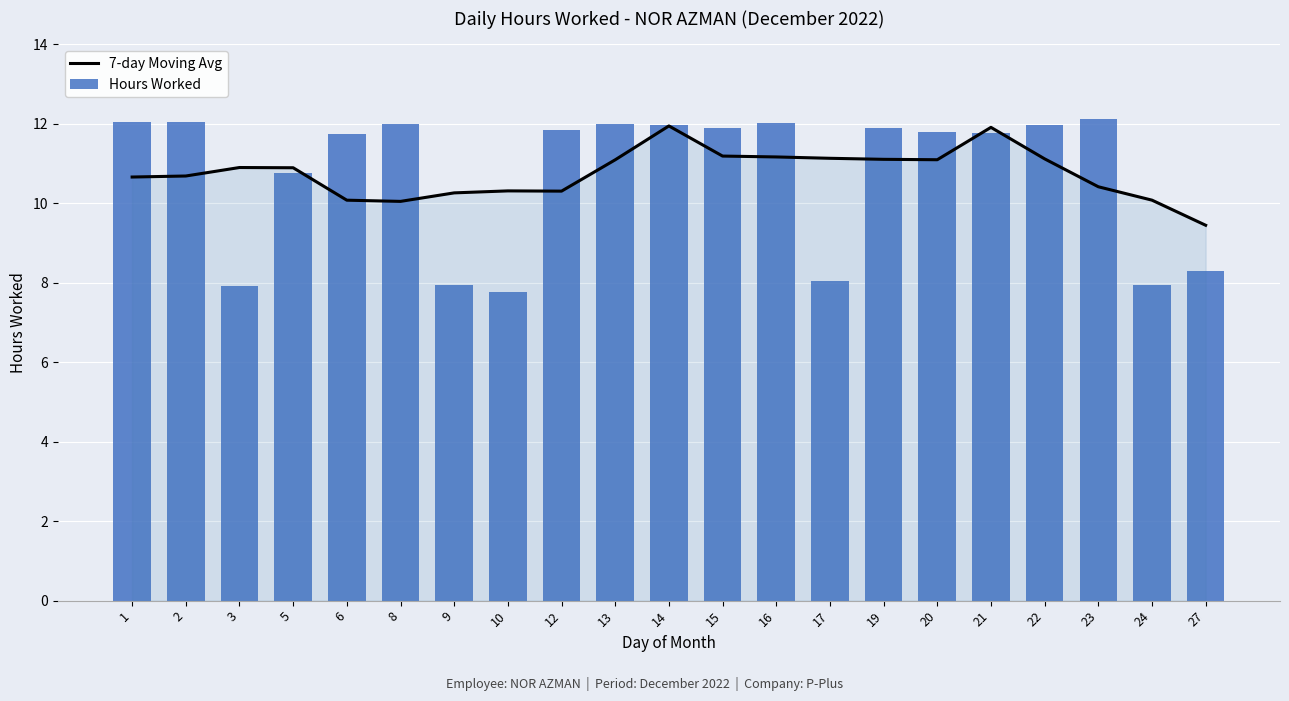

Between 21 and 27, which series saw the biggest shift?

Hours Worked